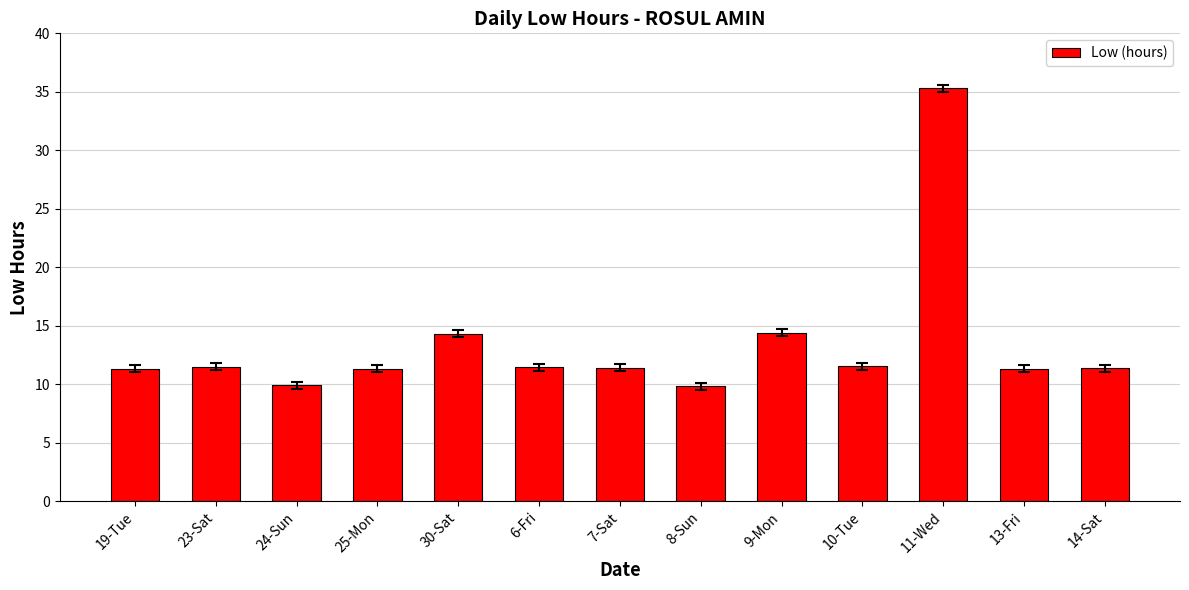

At which category does the chart reach its peak across all series?

11-Wed